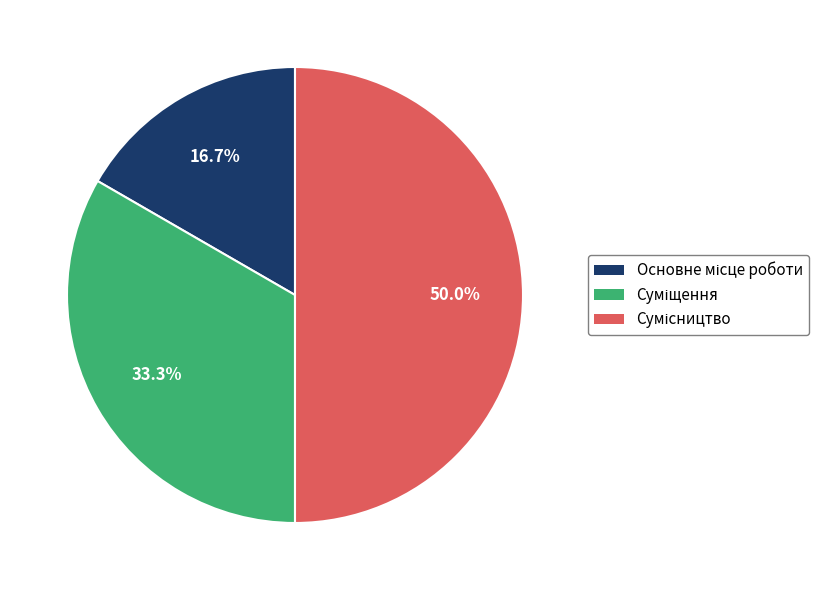

To the nearest percent, what is the average slice percentage?

33%